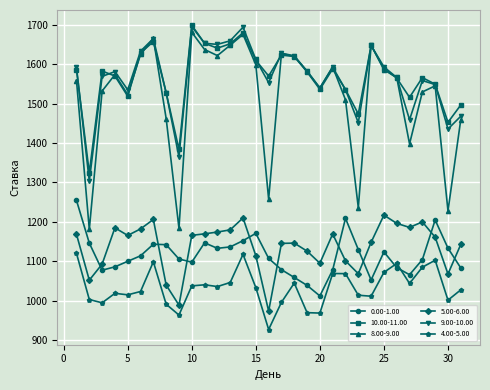

True or false: 8.00-9.00 and 5.00-6.00 cross at least once.

False